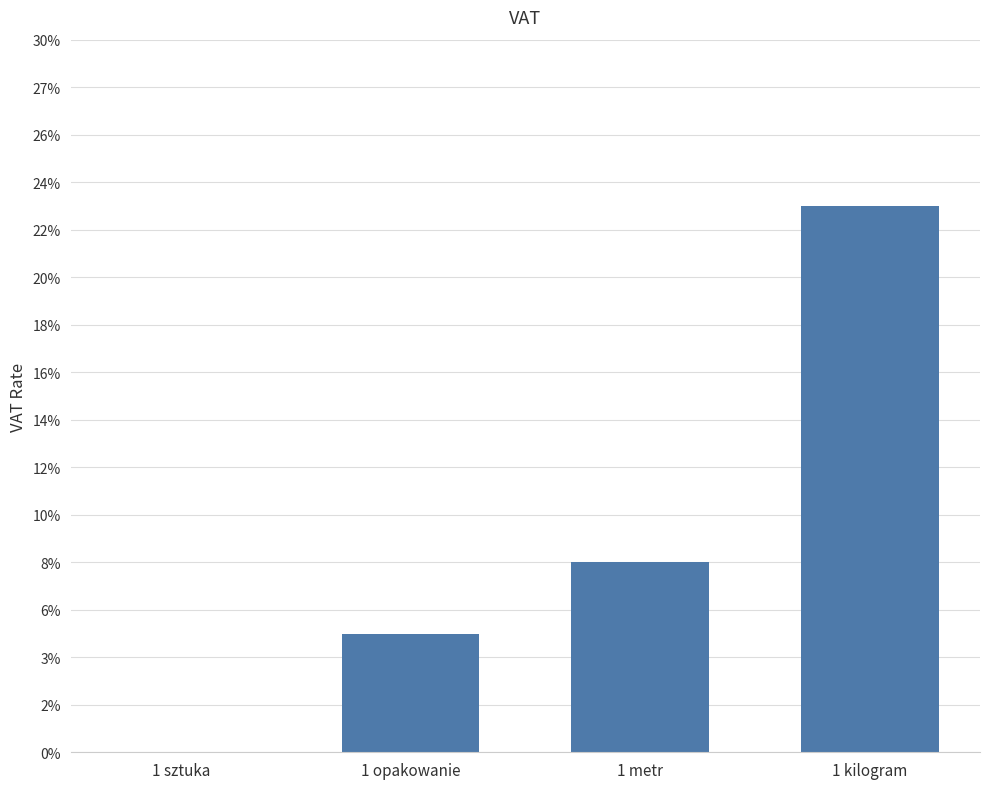

Reading left to right, extract all data points from this chart.

1 sztuka=0.0	1 opakowanie=0.1	1 metr=0.1	1 kilogram=0.2